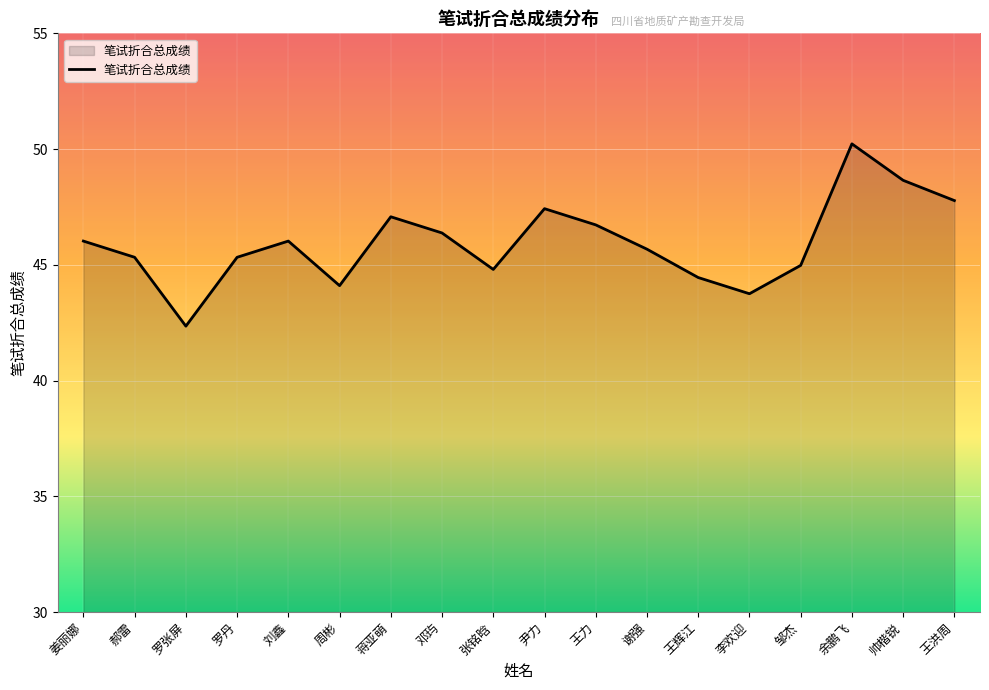

What position from the left is 郝雷?

2